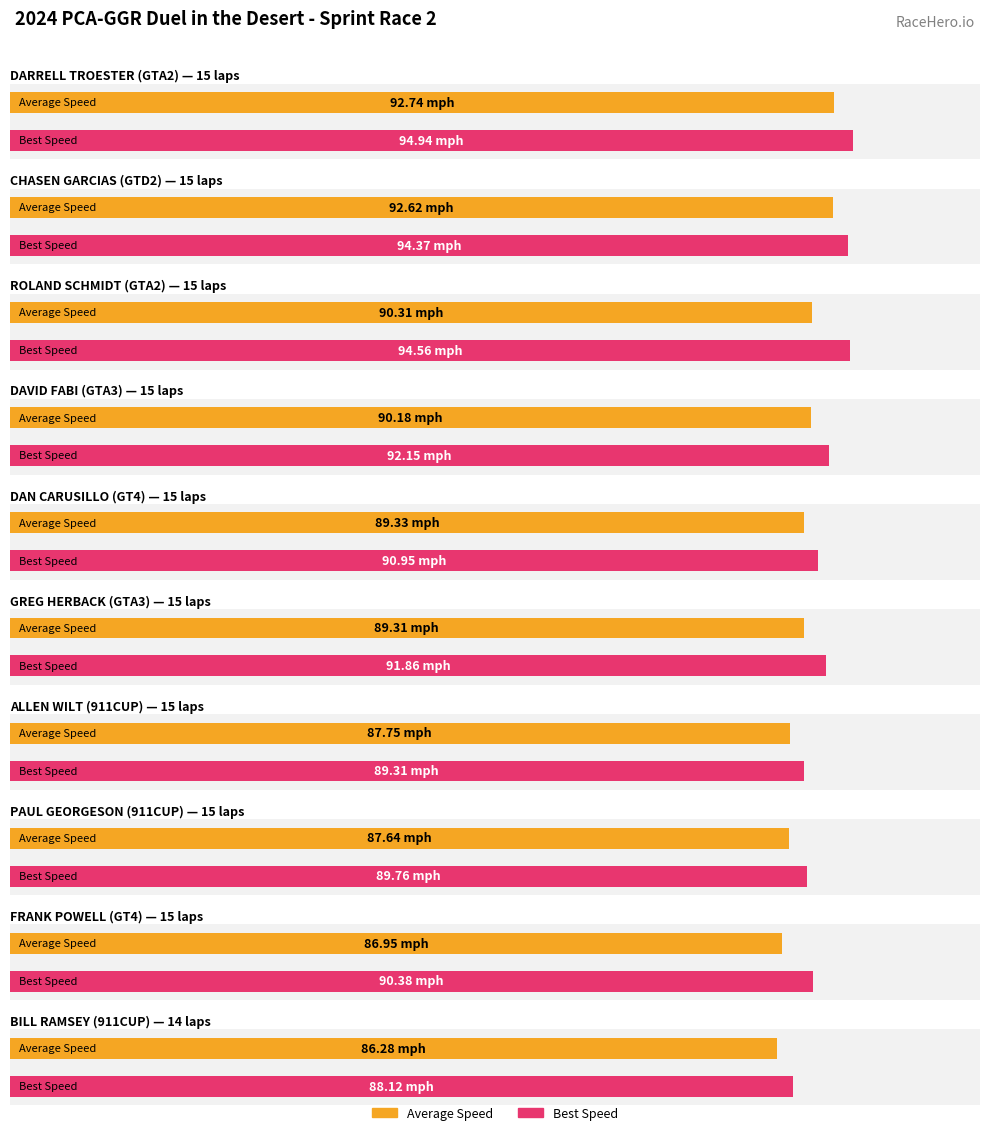

How many data points in Average Speed are less than 89?

4